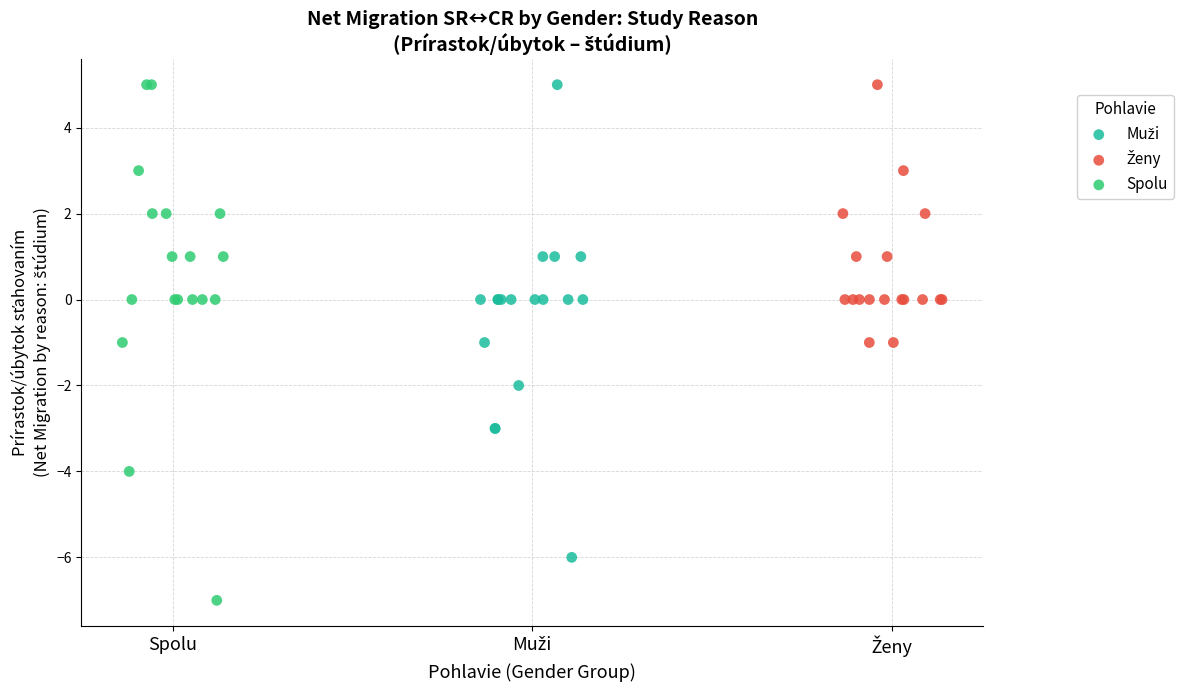

Which series contains the lowest Y value?

Spolu